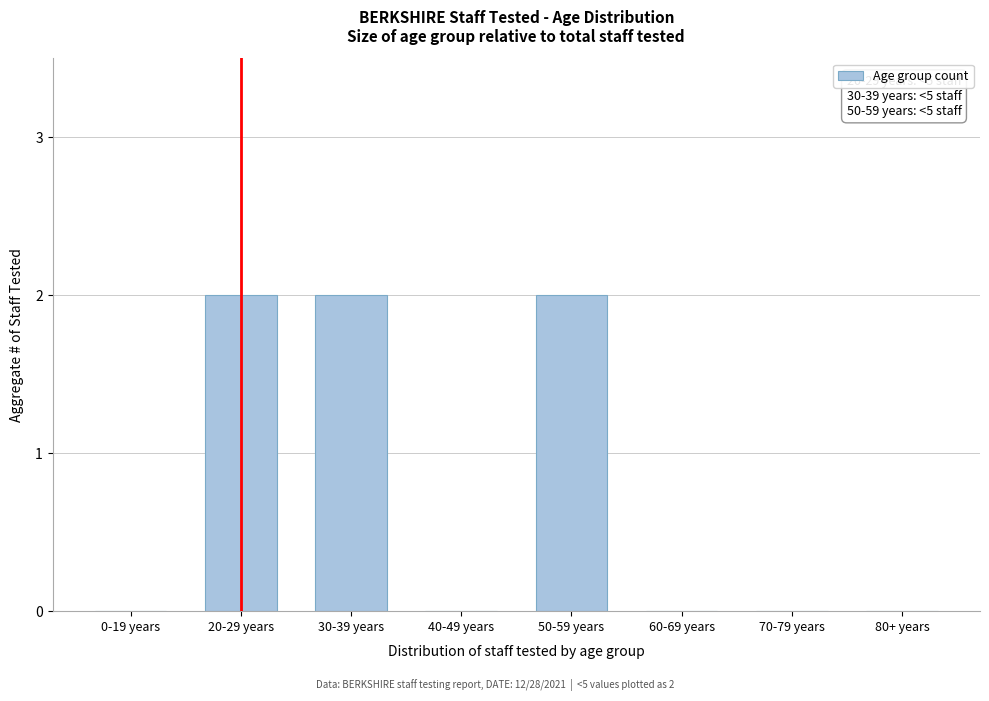

Reading left to right, extract all data points from this chart.

0-19 years=0	20-29 years=2	30-39 years=2	40-49 years=0	50-59 years=2	60-69 years=0	70-79 years=0	80+ years=0